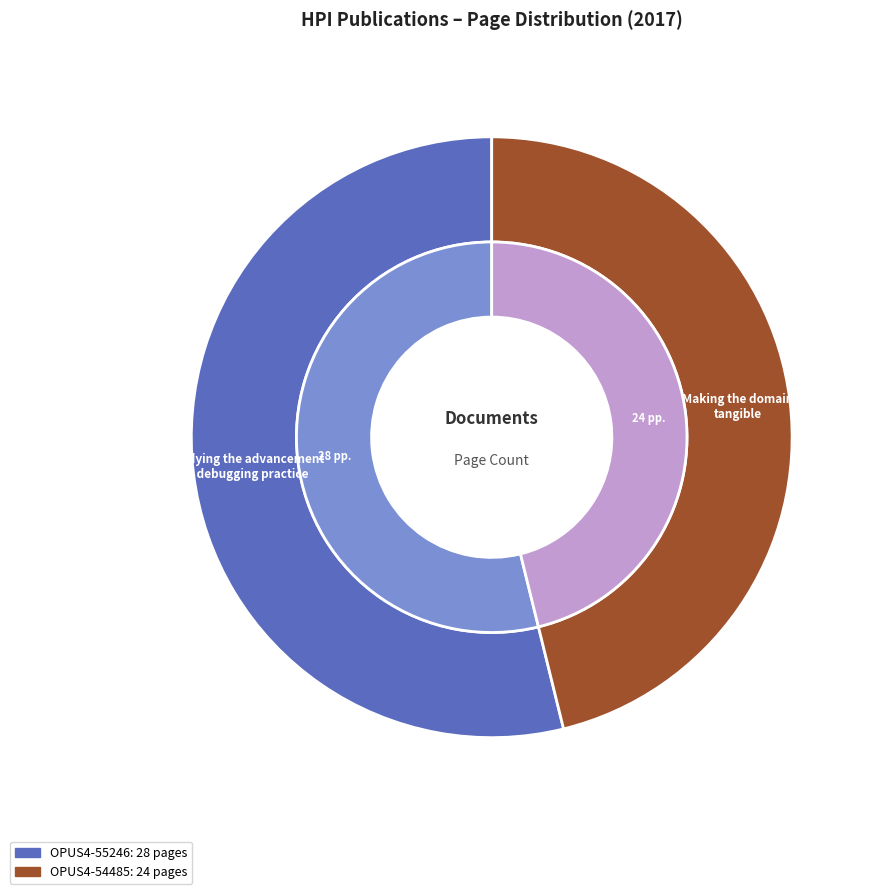

How many slices are in this pie chart?

2